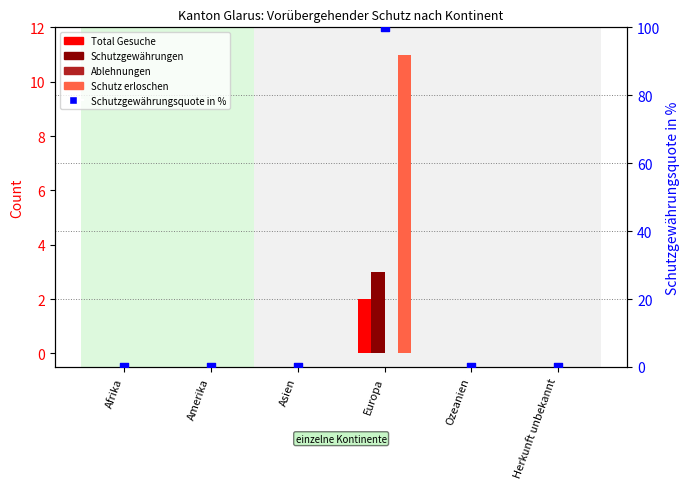

Is the value of Ablehnungen at Herkunft unbekannt greater than the value of Schutz erloschen at Europa?

No